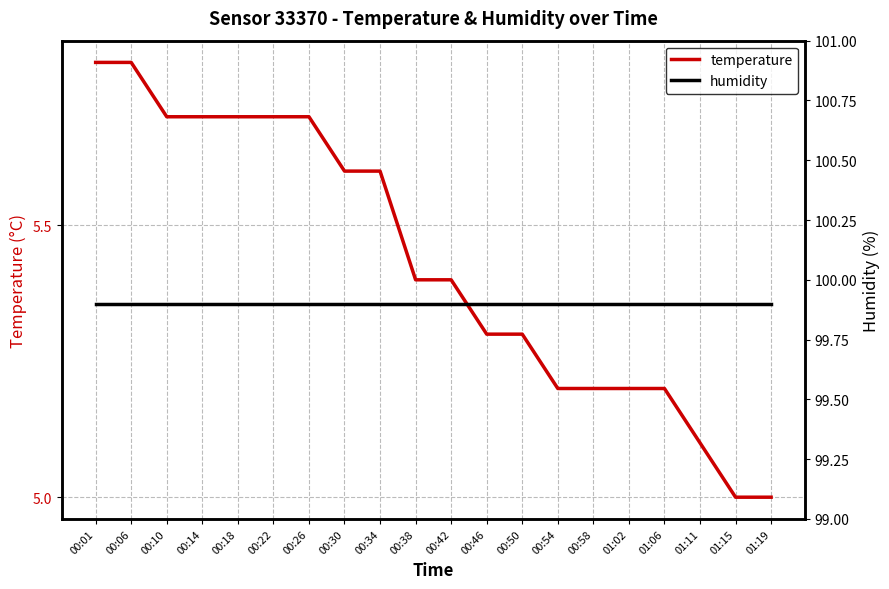

What are all the series names shown in the legend?

temperature, humidity